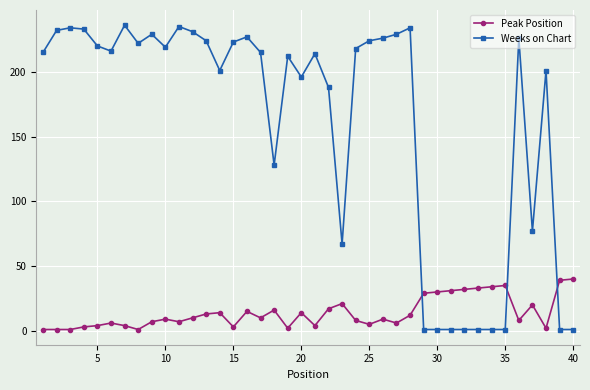

Count the number of data series in this chart.

2